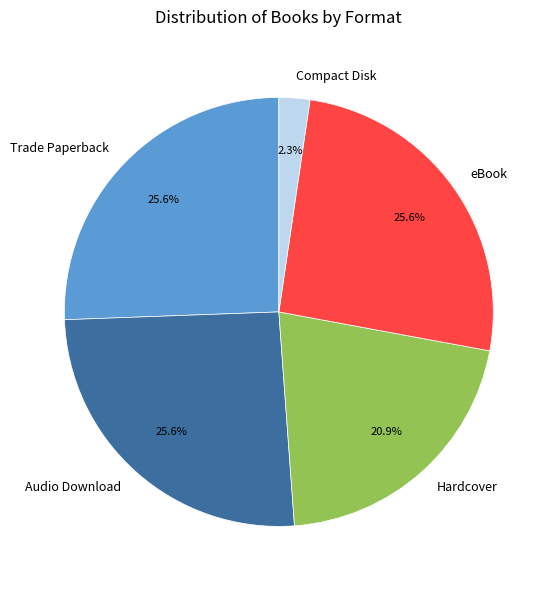

Is it true that Hardcover is 32% of the pie?

False